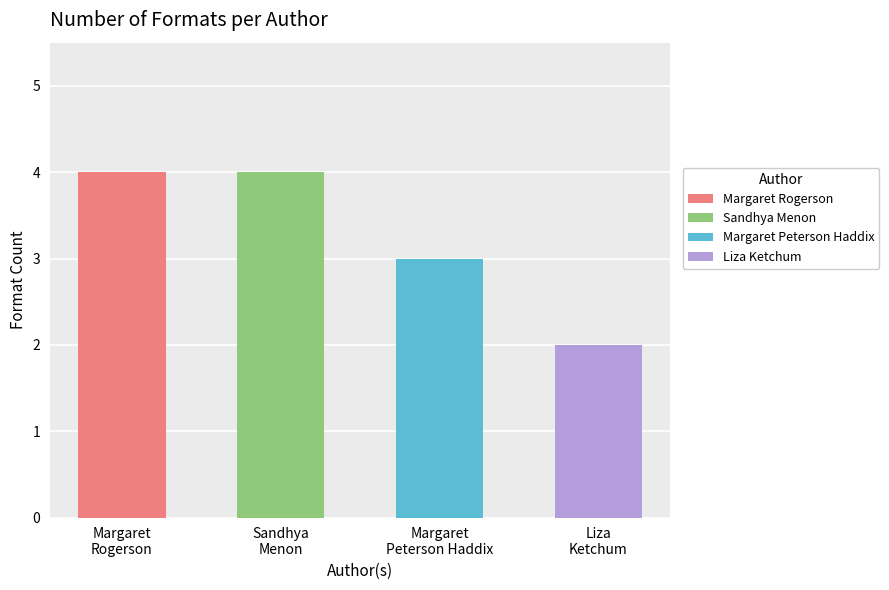

What is the highest value of the Margaret Rogerson series?

4